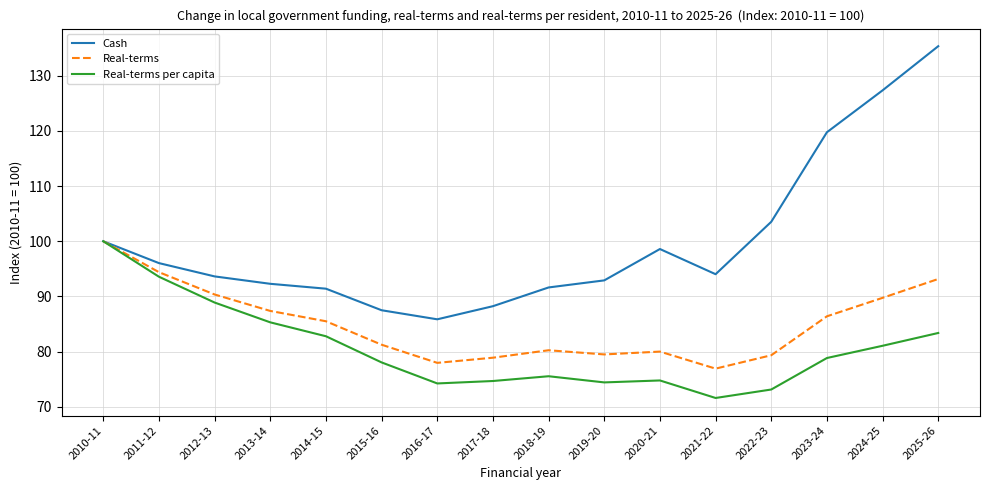

What value does the Real-terms per capita series have at 2019-20?

74.4